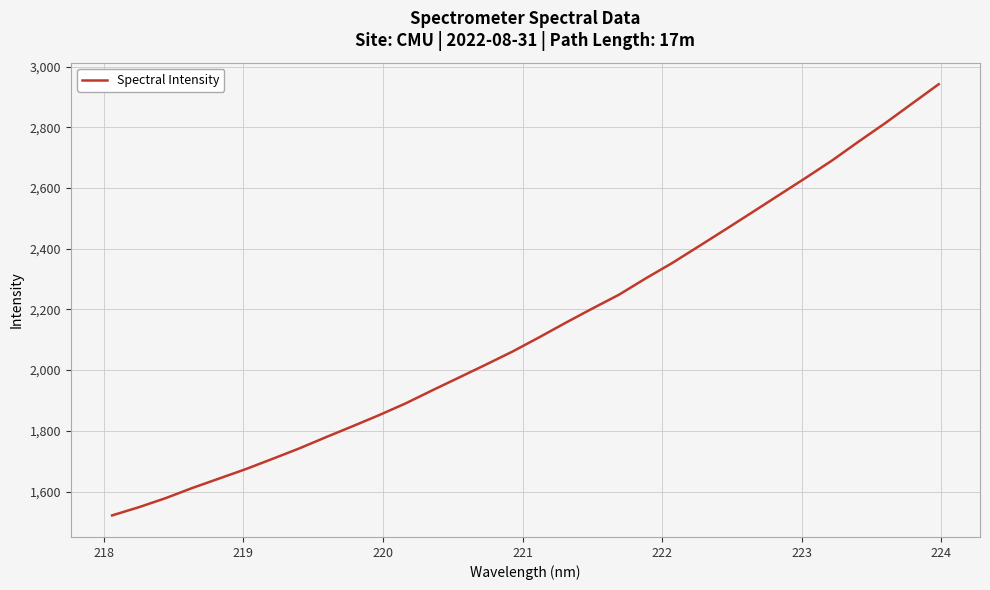

What is the minimum value shown in the chart?

1521.3